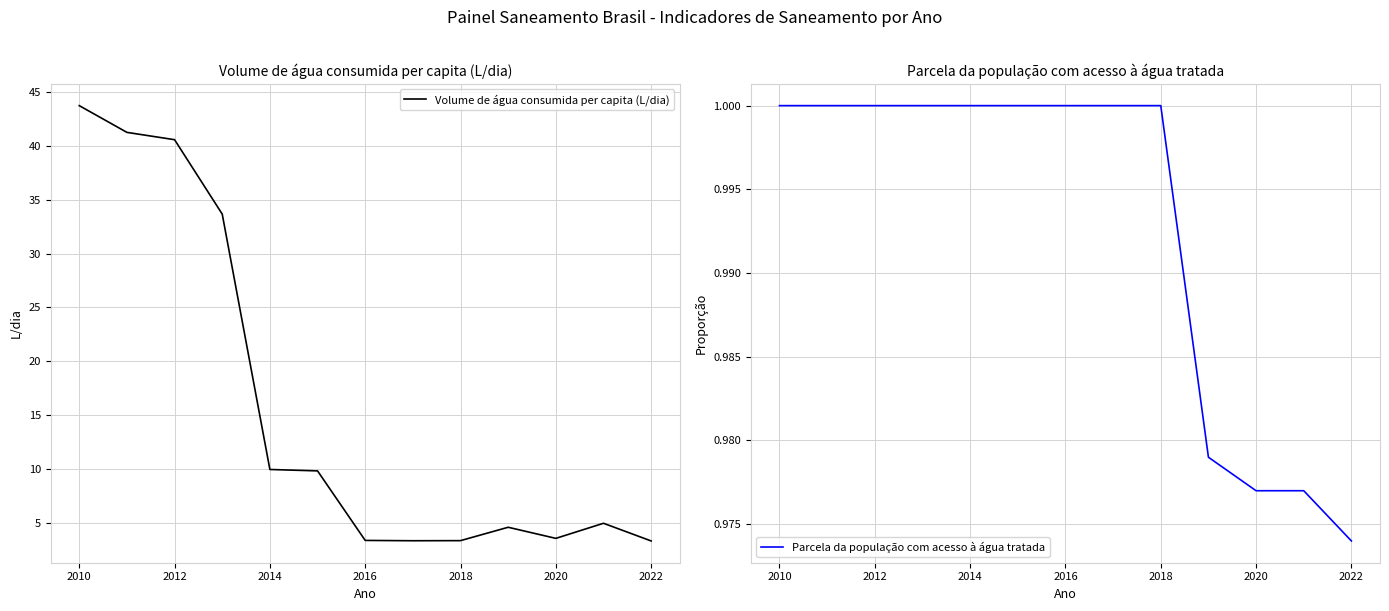

What is the difference between the maximum and minimum values in the Volume de água consumida per capita (L/dia) series?

40.4